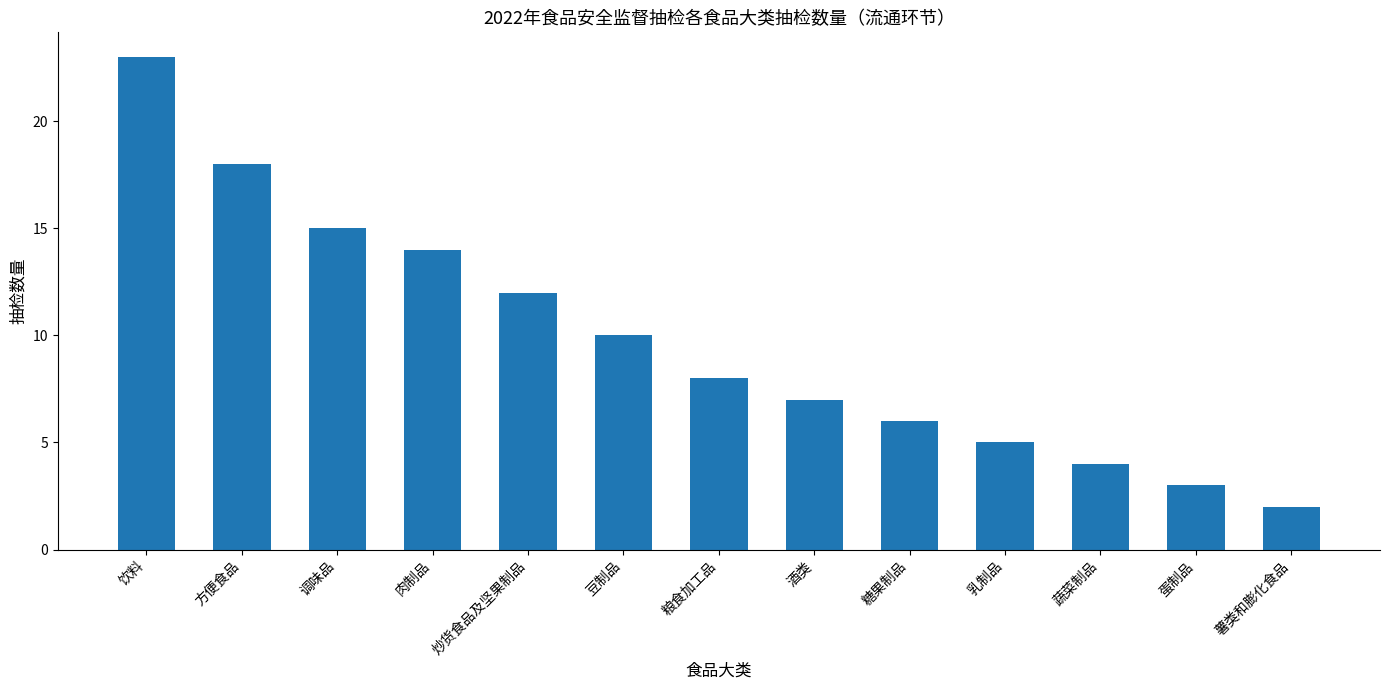

Are the bars grouped side by side (vs. stacked)?

No